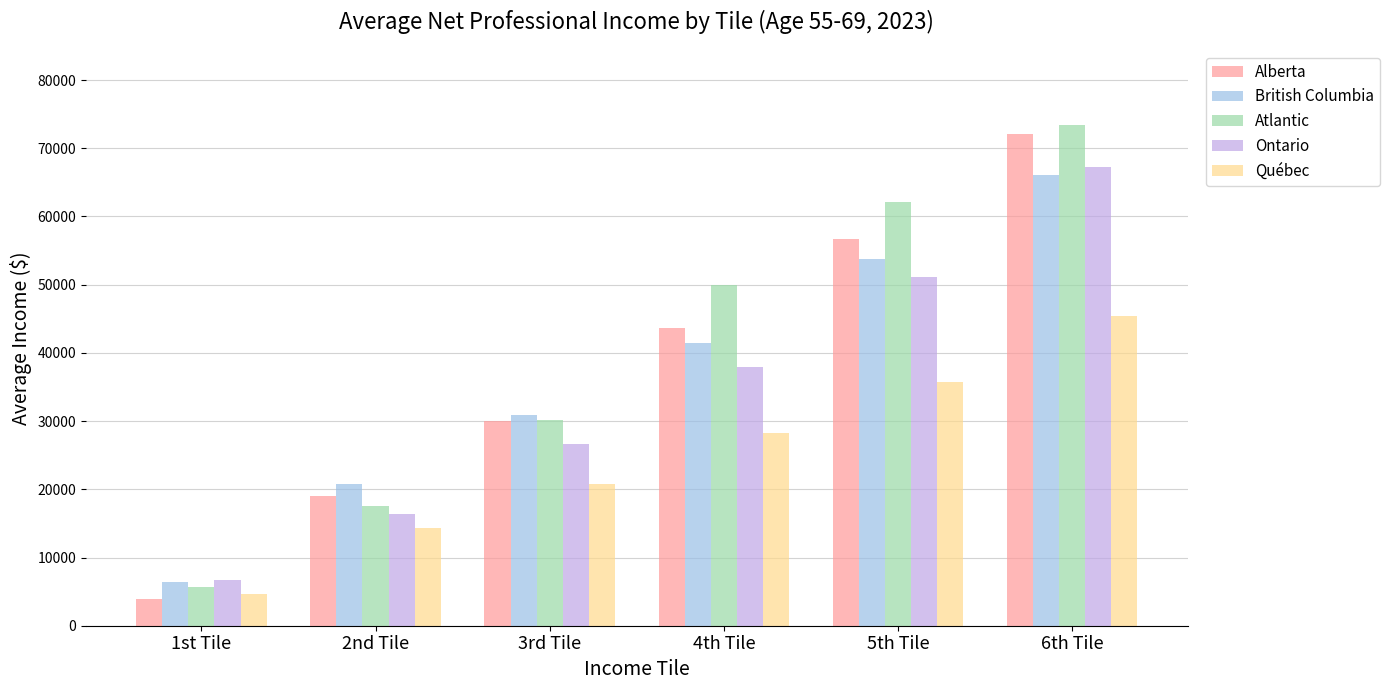

Which series changed the most between 3rd Tile and 4th Tile?

Atlantic